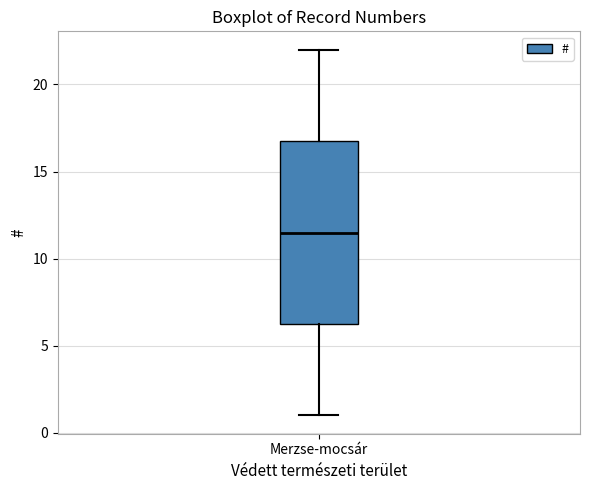

Transcribe this box plot: give where the median line is, the range the box spans, and where the two whiskers end, as read against the y-axis. The values are not printed on the chart, so give them approximately, as read against the axis.

median 11.5, box 6.5 to 17.0, whiskers 1.0 to 22.0